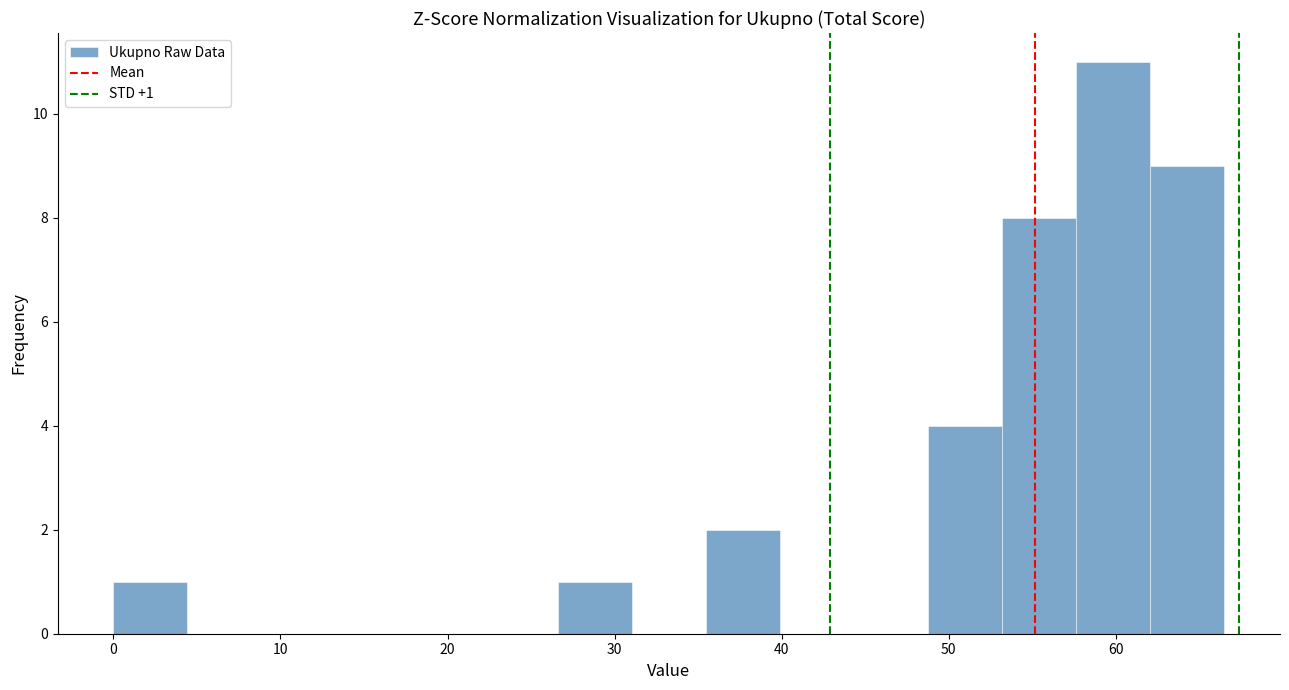

Over which range of the x-axis is the bar tallest?

58 to 62